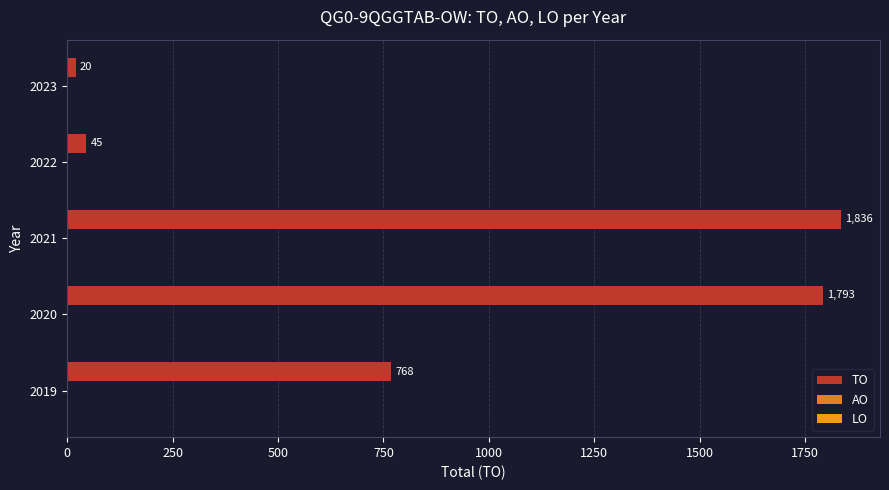

Count the number of categories in the chart.

5